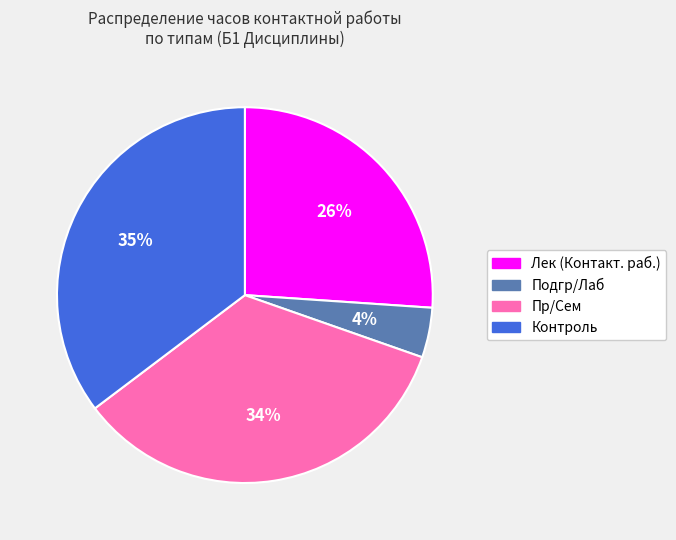

Which slice is the largest?

Контроль